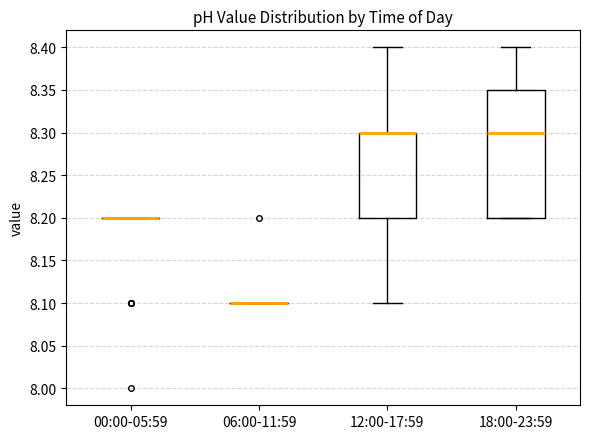

Reading left to right, read every box against the y-axis: the position of its median line, the range the box covers, and the ends of its whiskers. The values are not printed on the chart, so give them approximately, as read against the axis.

00:00-05:59: box collapsed to a line at 8.20, whiskers 8.20 to 8.20
06:00-11:59: box collapsed to a line at 8.10, whiskers 8.10 to 8.10
12:00-17:59: median 8.30 (drawn on the box's upper edge), box 8.20 to 8.30, whiskers 8.10 to 8.40
18:00-23:59: median 8.30, box 8.20 to 8.35, whiskers 8.20 to 8.40